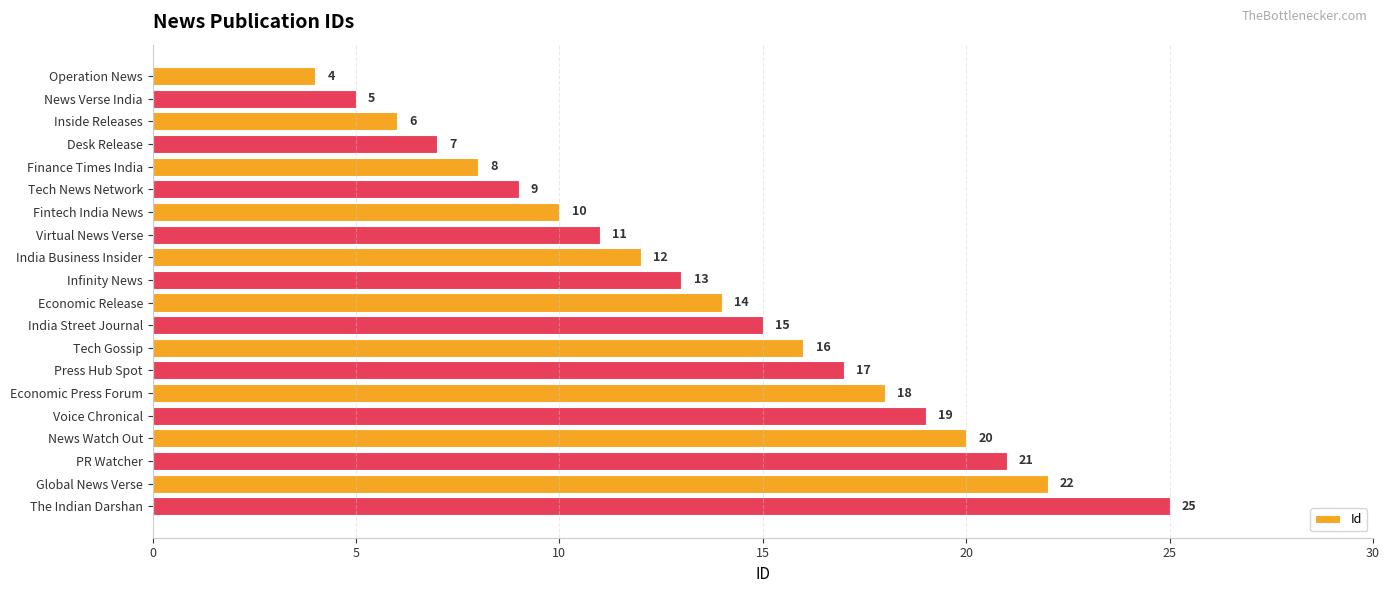

Read the value at Fintech India News, to the nearest 5.

10